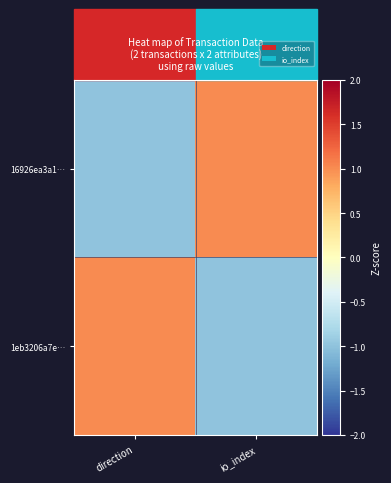

Reading right to left, transcribe all the data shown in this chart.

16926ea3a1…: io_index=1	direction=-1
1eb3206a7e…: io_index=-1	direction=1